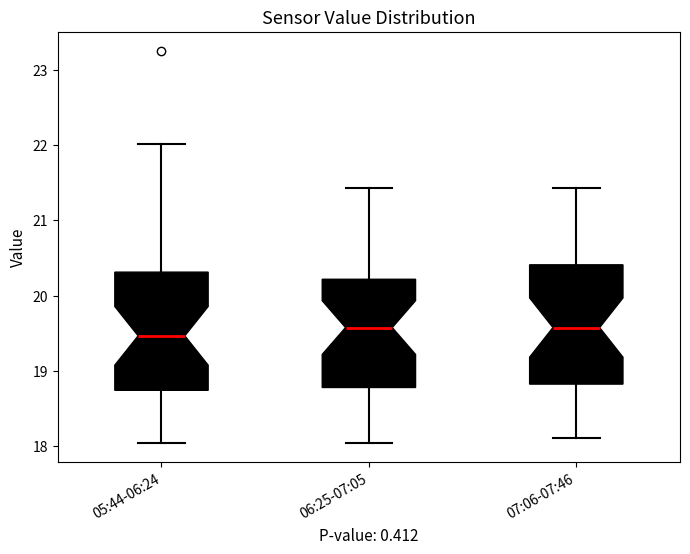

Where is the upper edge of the box for 06:25-07:05 on the y-axis? The values are not printed on the chart, so give them approximately, as read against the axis.

20.2